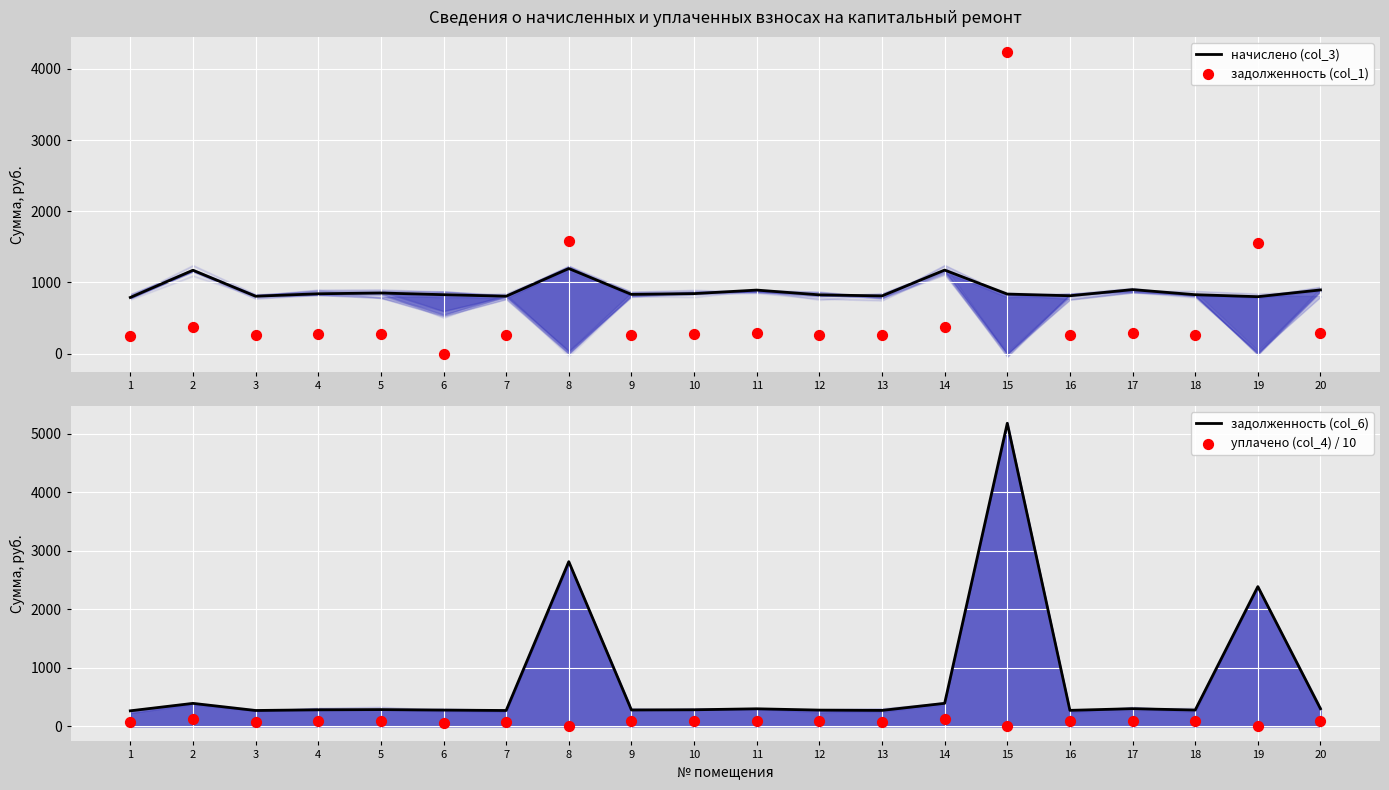

Which series has the widest spread of Y values?

задолженность (col_6)